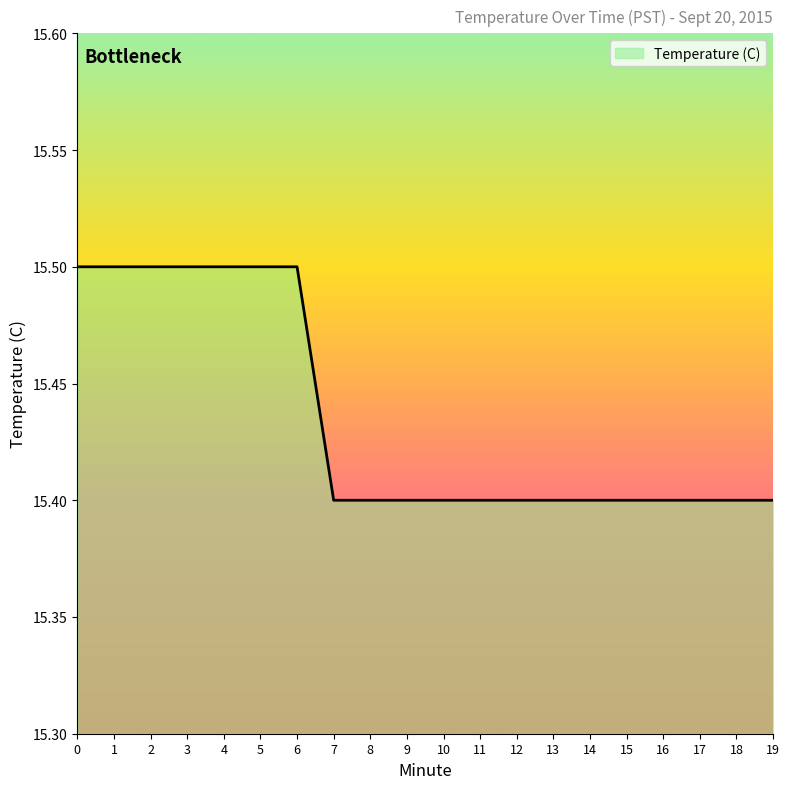

What value does the data have at 3?

15.5